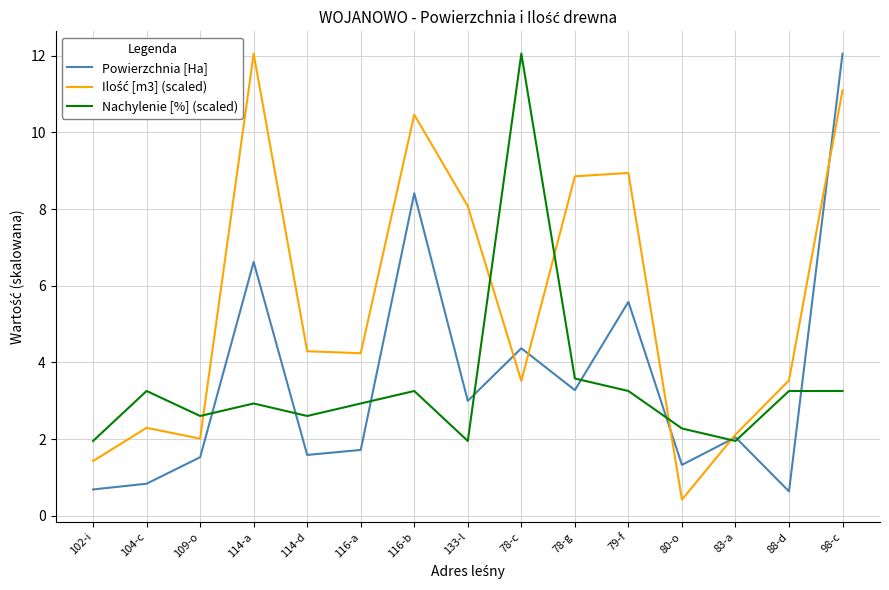

At which category is the sum across all series the highest?

98-c